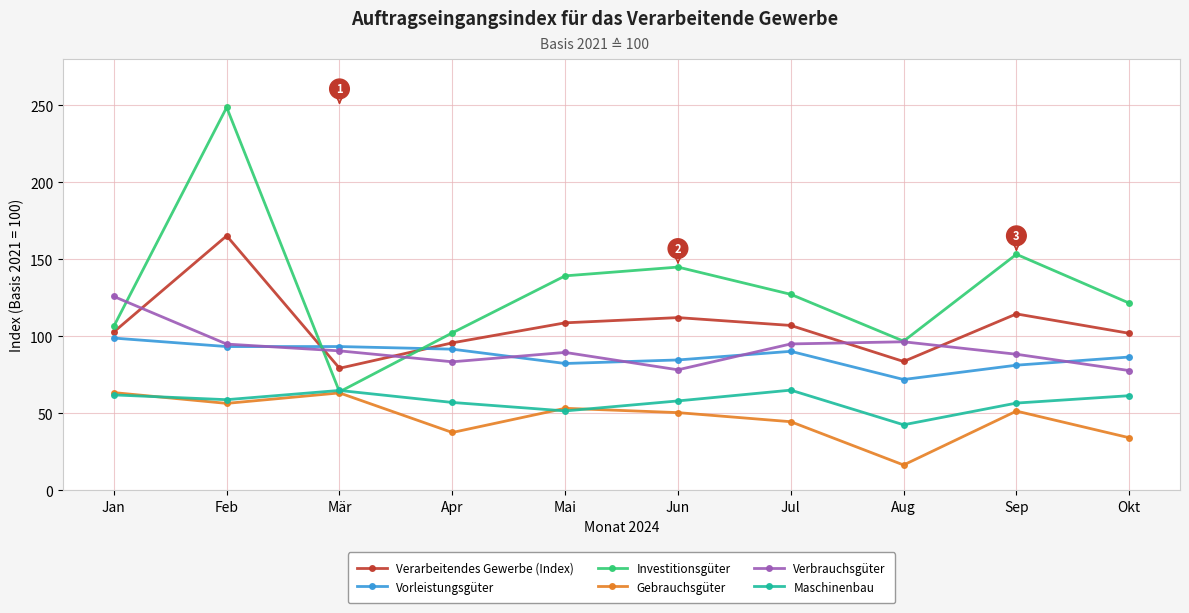

Which series has the largest range (max minus min)?

Investitionsgüter